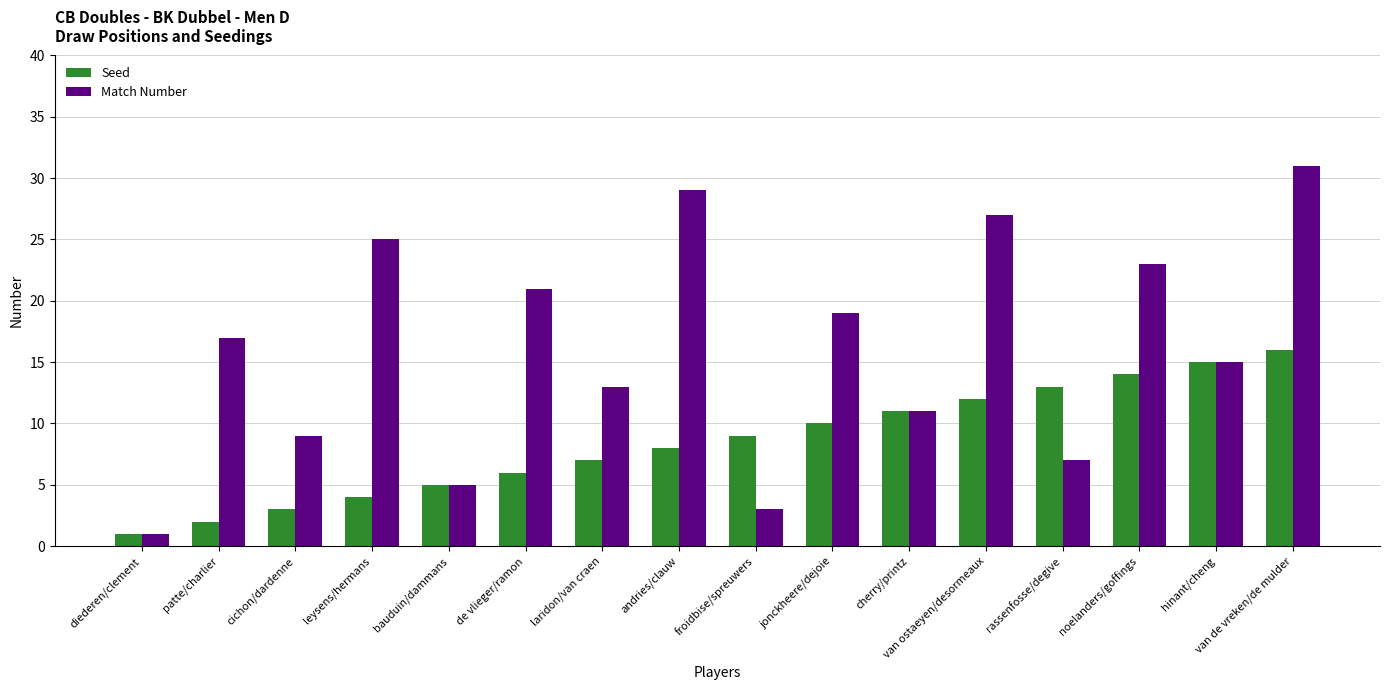

Reading left to right, what are all the values shown in this chart?

Seed: 1	2	3	4	5	6	7	8	9	10	11	12	13	14	15	16
Match Number: 1	17	9	25	5	21	13	29	3	19	11	27	7	23	15	31